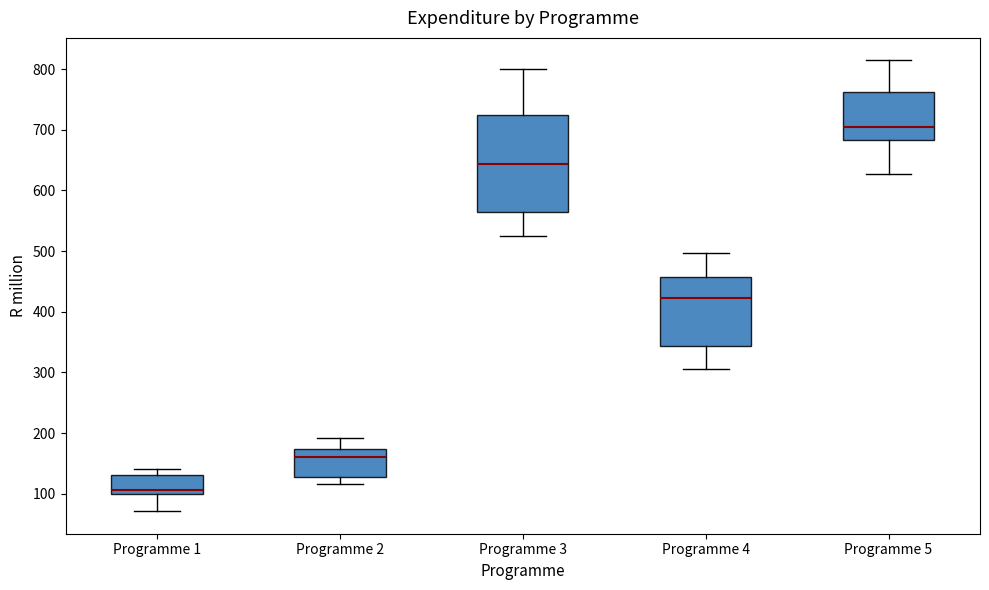

Which box's median line is the lowest?

Programme 1